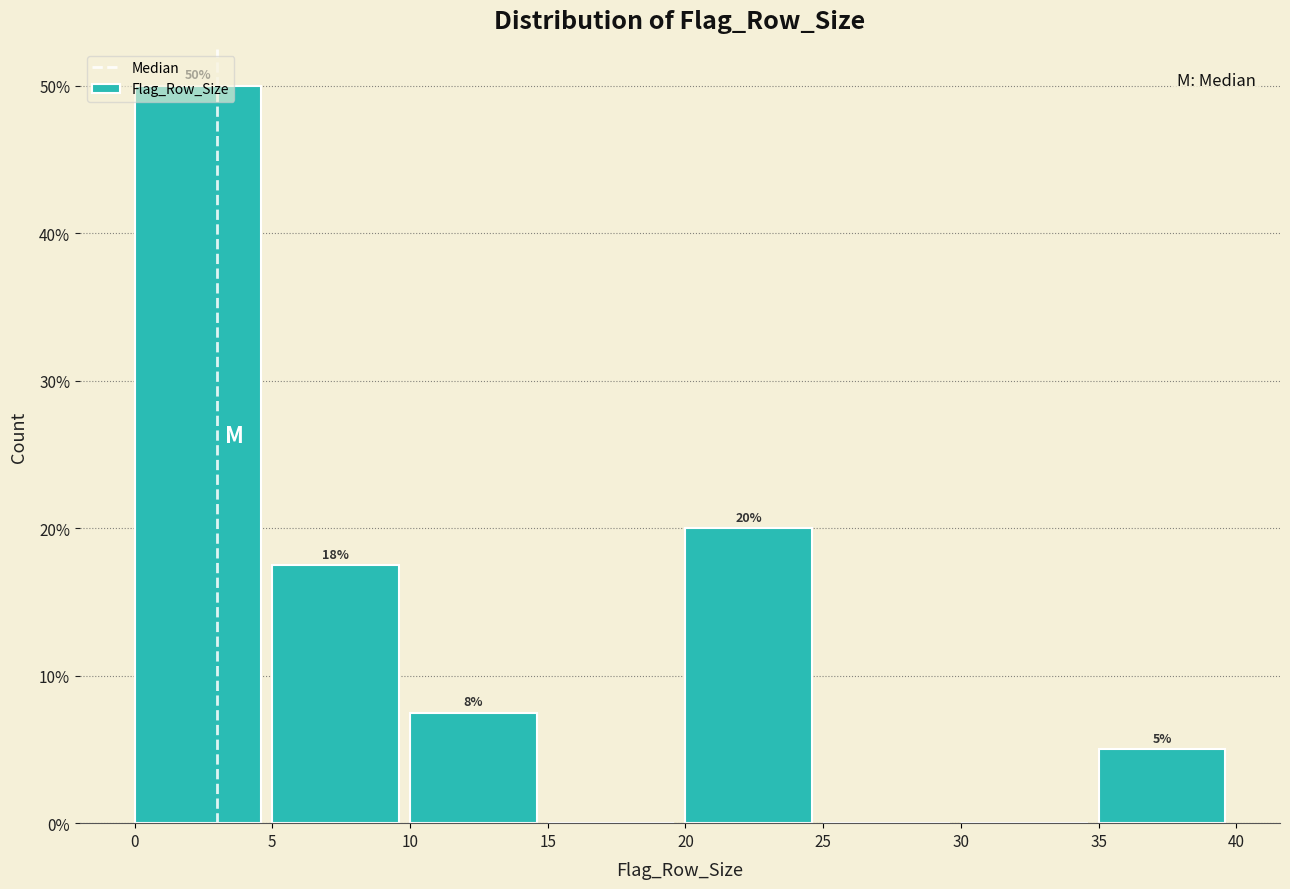

Which range on the x-axis has the tallest bar?

0 to 5